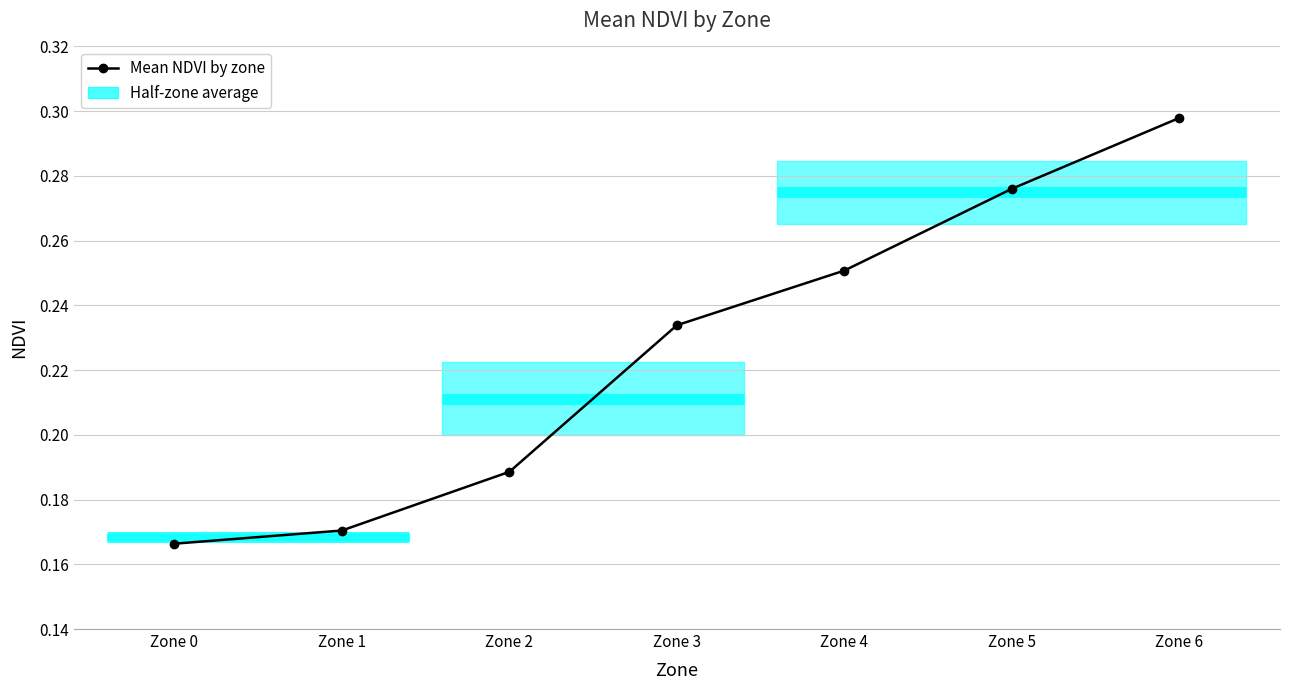

Reading left to right, extract all data points from this chart.

0.2	0.2	0.2	0.2	0.3	0.3	0.3